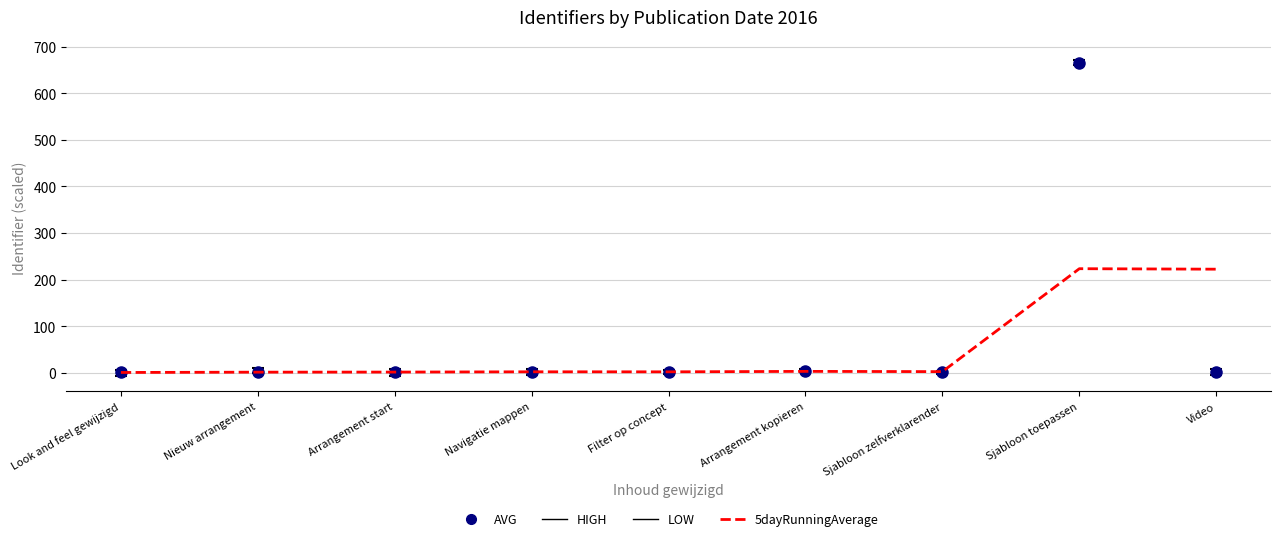

List the series in order of their peak value, lowest first.

5dayRunningAverage, AVG